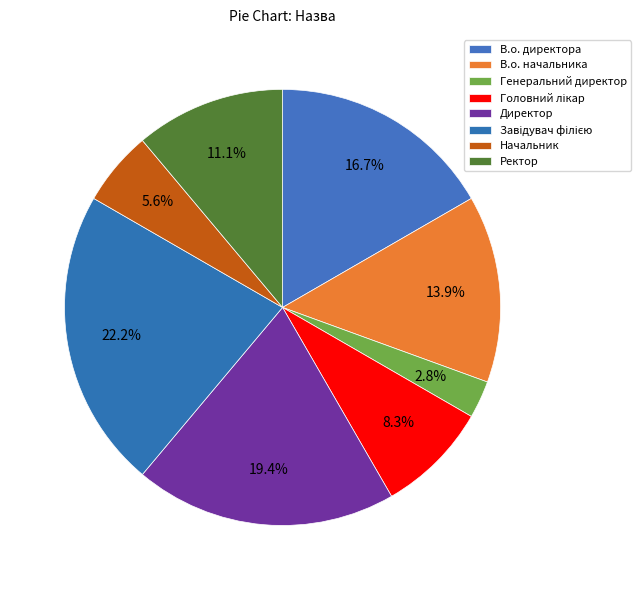

What is the largest slice in the pie chart?

Завідувач філією